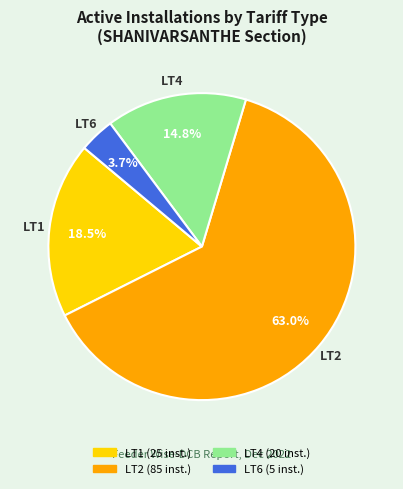

How many segments does this pie chart have?

4